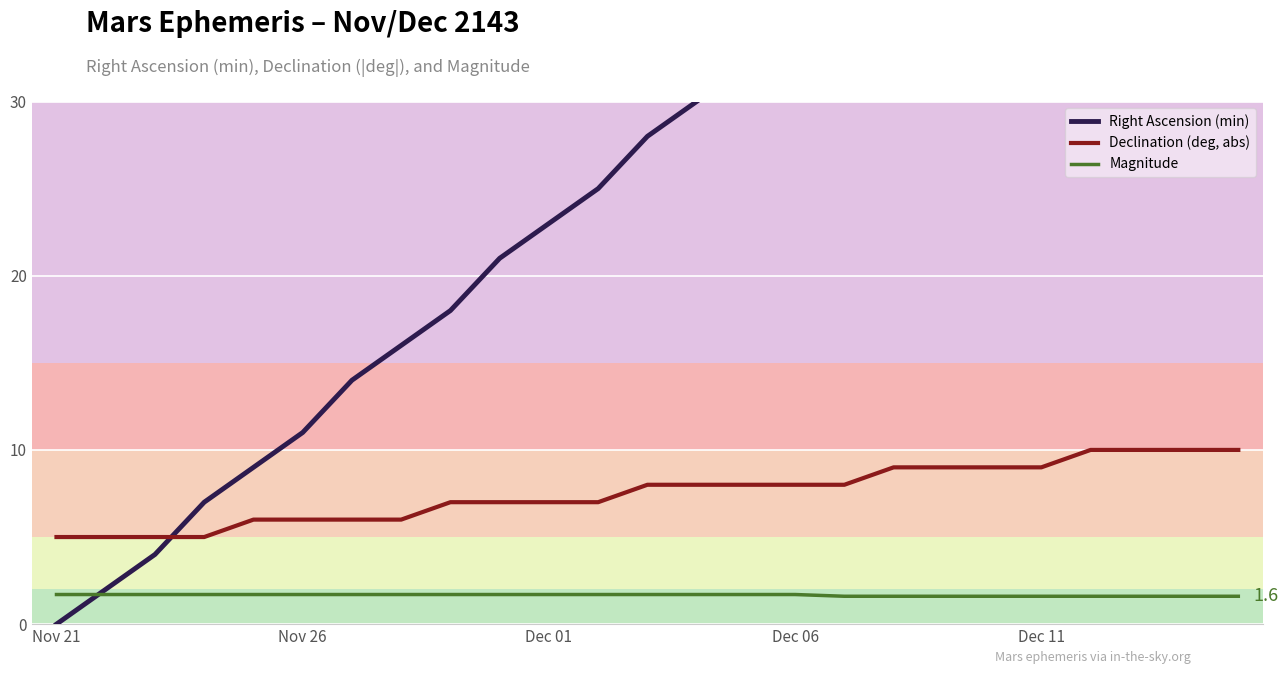

Which series has the largest total across all categories?

Right Ascension (min)